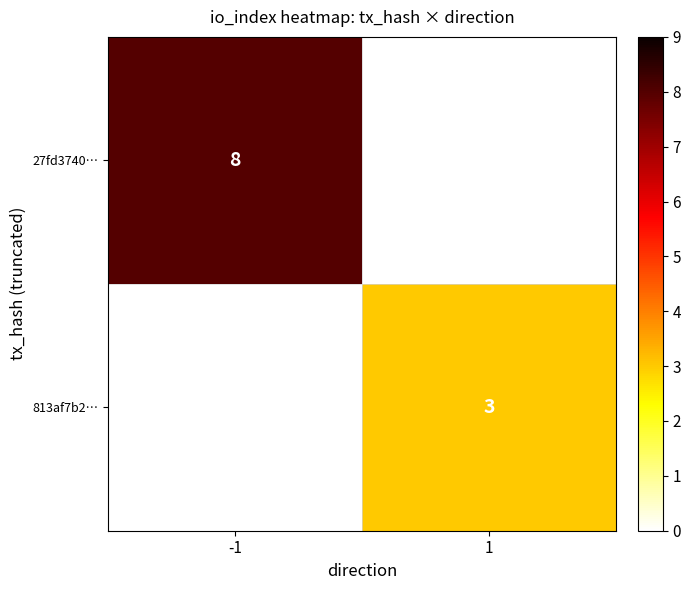

The 27fd3740… series shows 8 at -1. True or false?

True